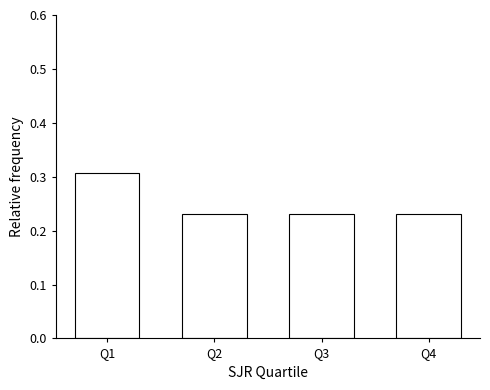

At which category does the chart reach its peak across all series?

Q1